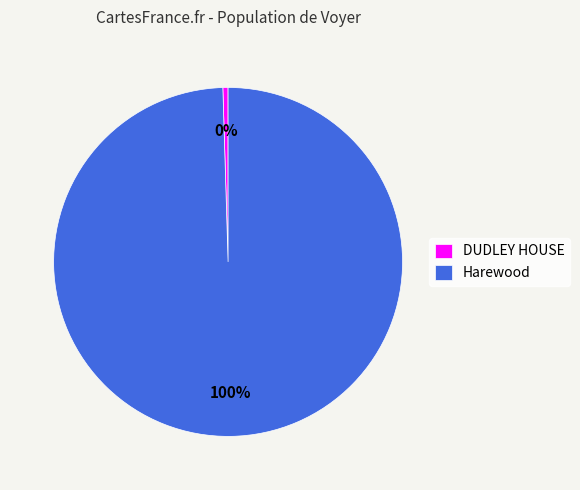

Which has a higher value, Harewood or DUDLEY HOUSE?

Harewood